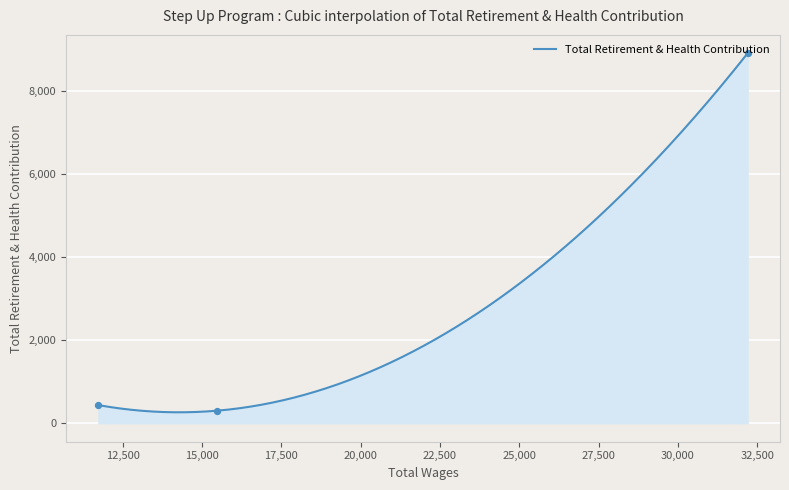

Between 11740.0 and 15462.0, which is larger?

11740.0